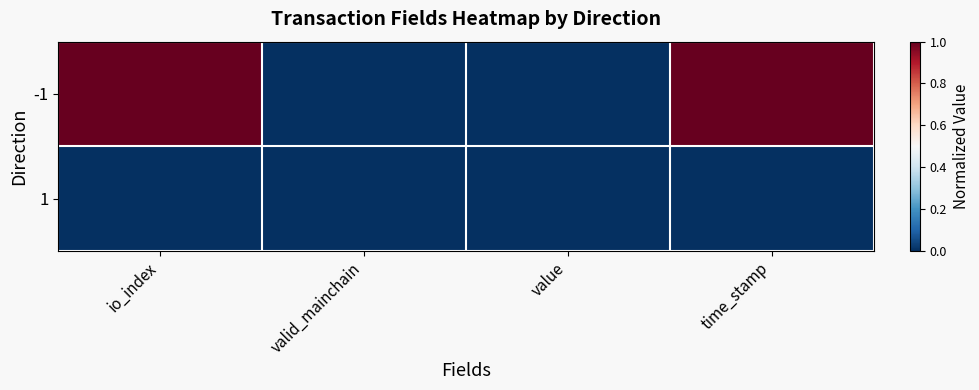

Which series has the largest range (max minus min)?

-1